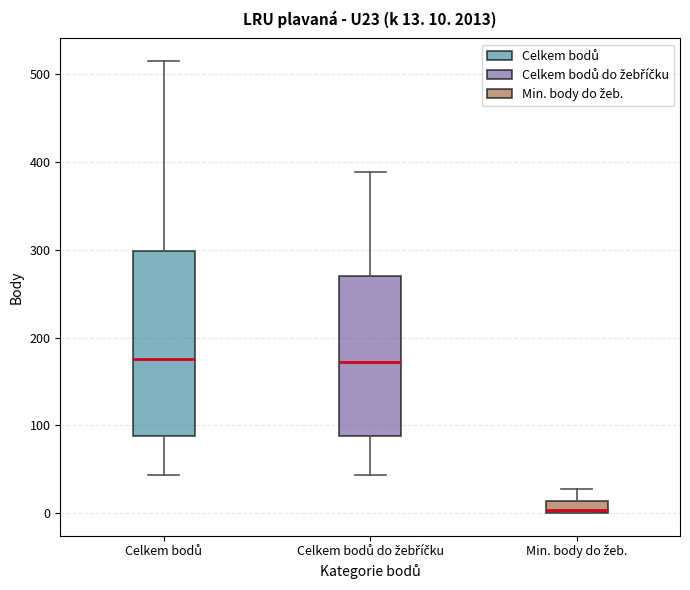

Comparing the boxes themselves (not the whiskers), which one is the tallest?

Celkem bodů